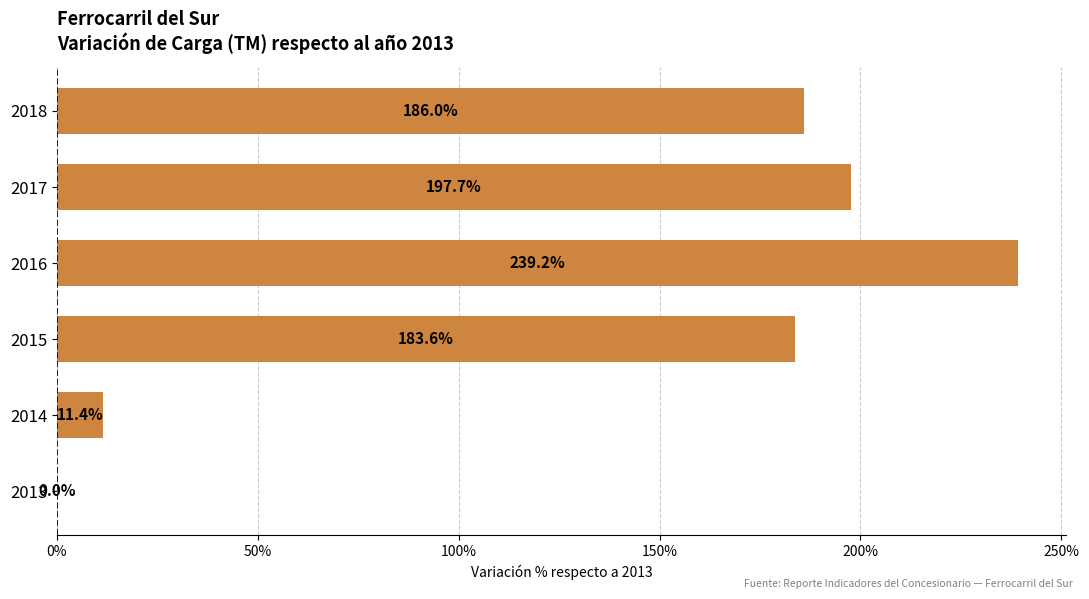

The value at 2018 is 186.0. True or false?

True